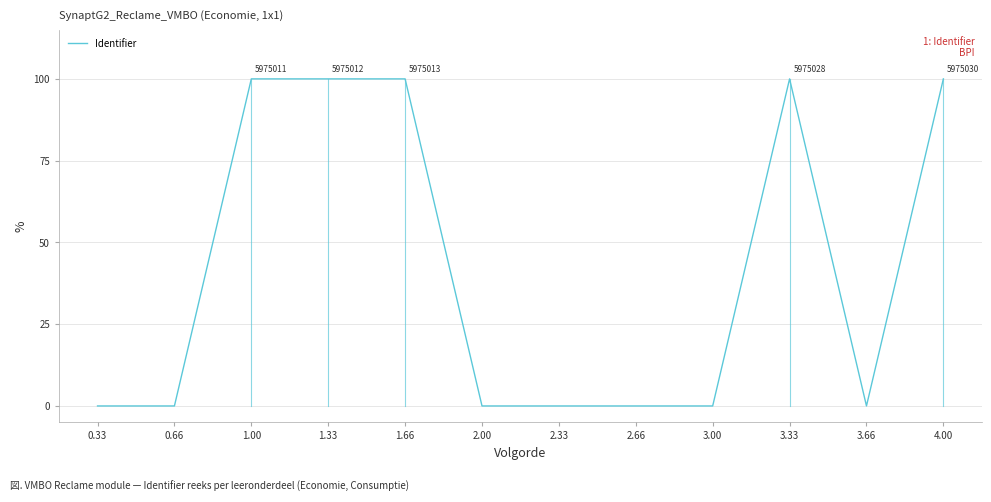

What is the ratio of the value at 3.33 to the value at 1.33?

1.0